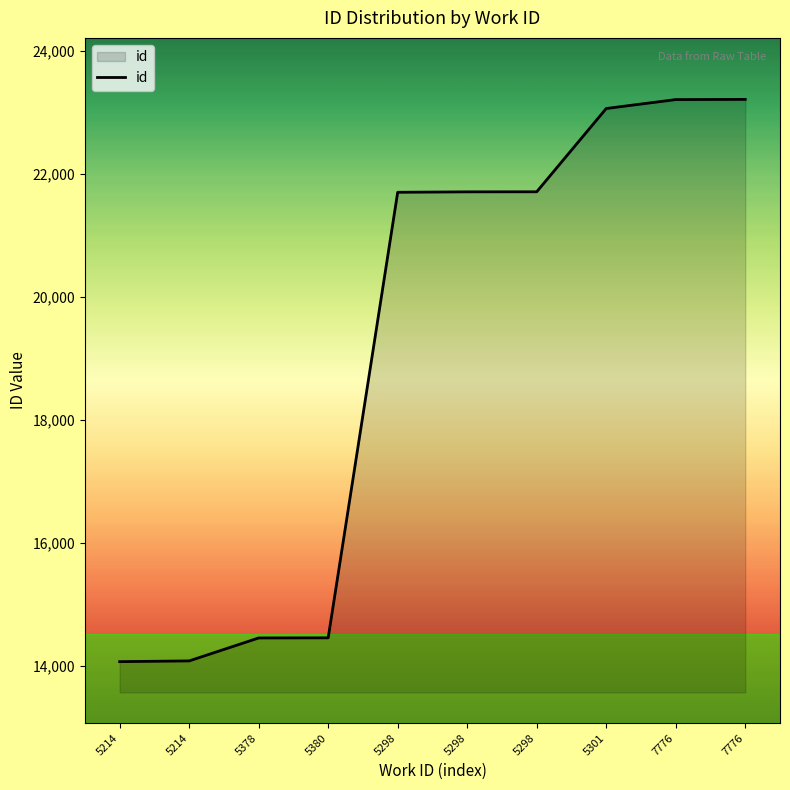

Is it true that the value at 5298 is 6755?

False